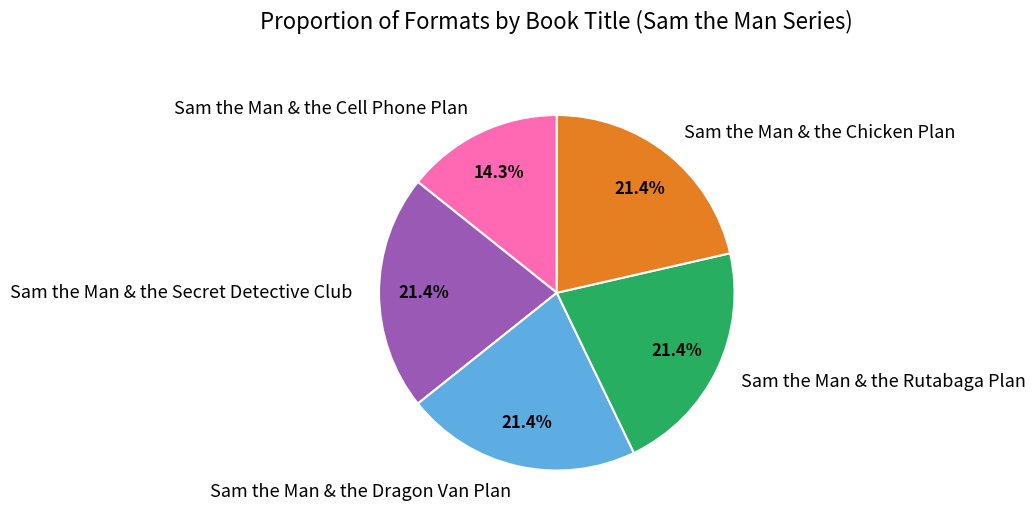

Does Sam the Man & the Dragon Van Plan represent more than half of the total?

No